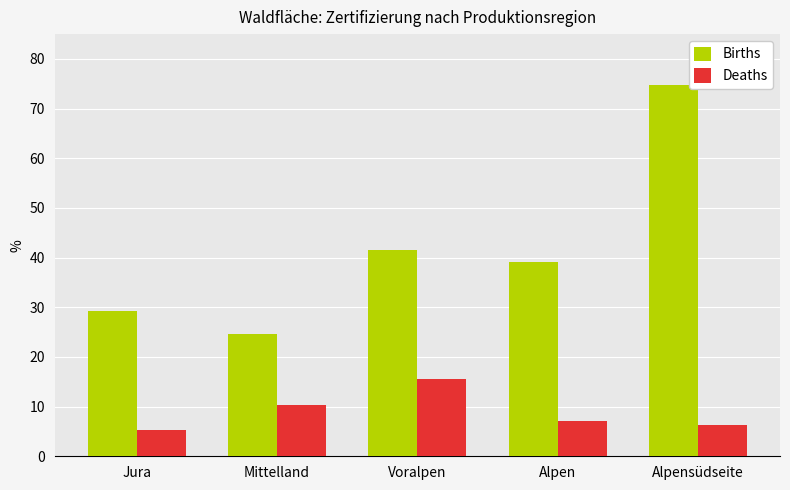

How many groups of bars are there?

5